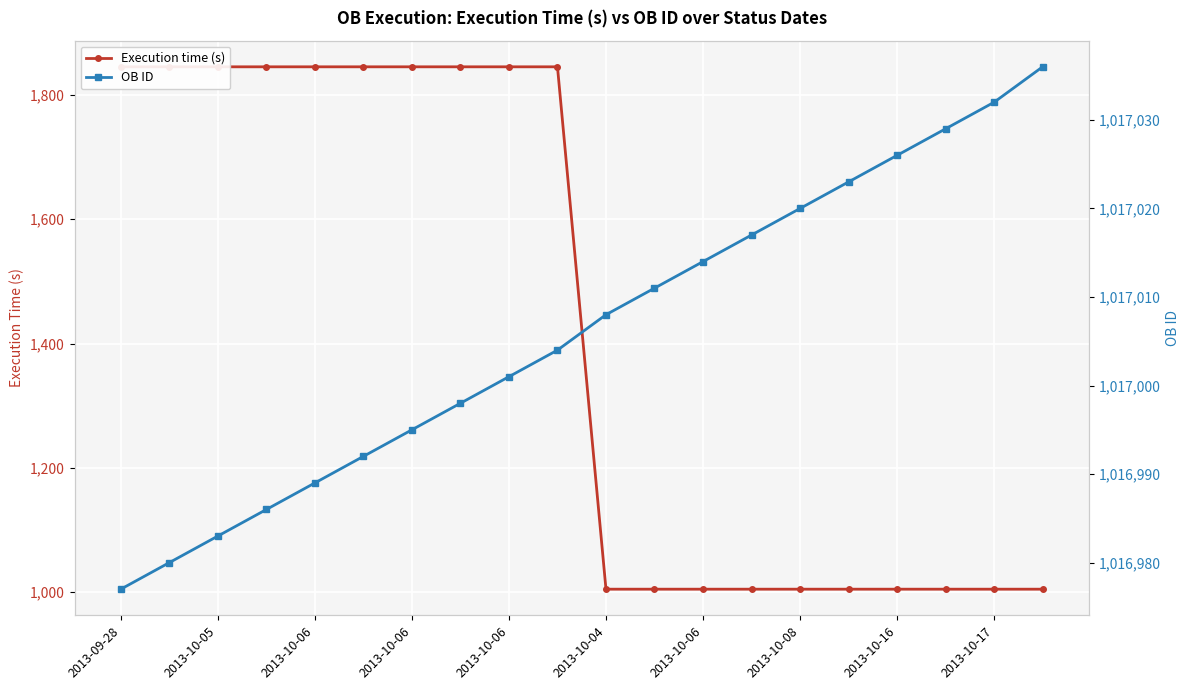

Reading left to right, extract all data points from this chart.

Execution time (s): 1845	1845	1845	1845	1845	1845	1845	1845	1845	1845	1005	1005	1005	1005	1005	1005	1005	1005	1005	1005
OB ID: 1016977	1016980	1016983	1016986	1016989	1016992	1016995	1016998	1017001	1017004	1017008	1017011	1017014	1017017	1017020	1017023	1017026	1017029	1017032	1017036